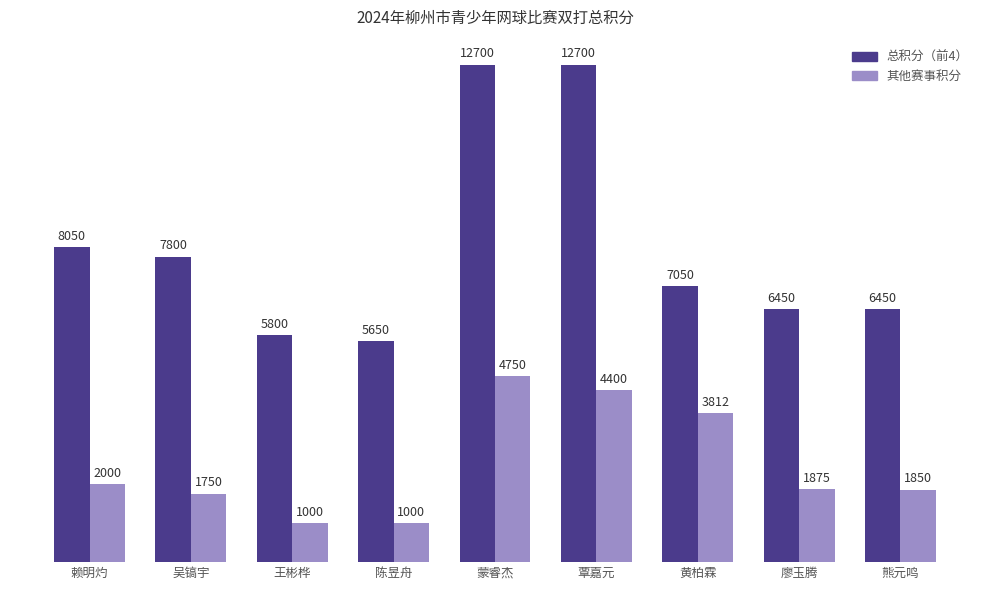

How many distinct data groups are displayed?

2